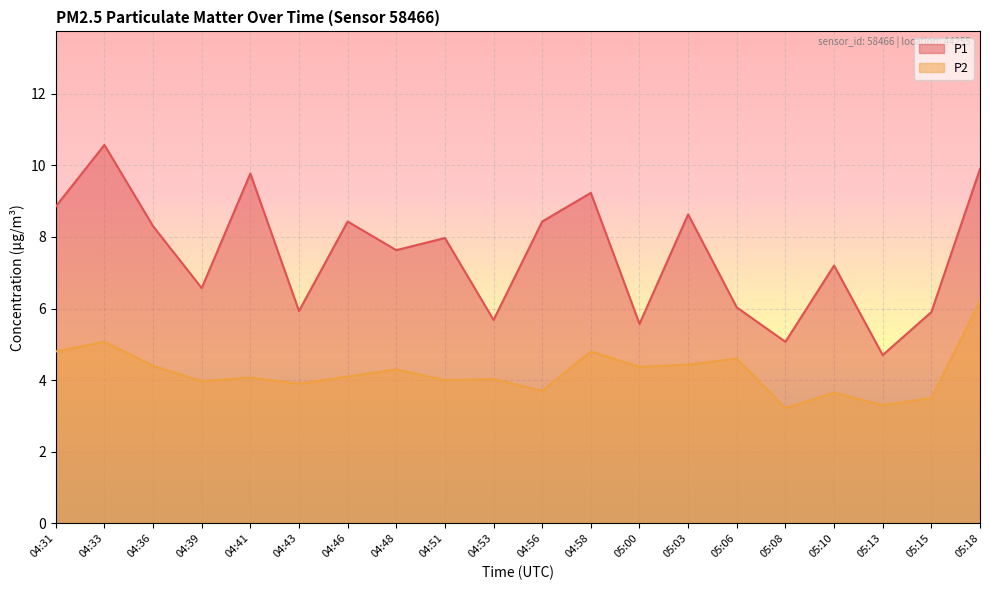

Is it true that P1 equals 9.9 at 05:18?

True